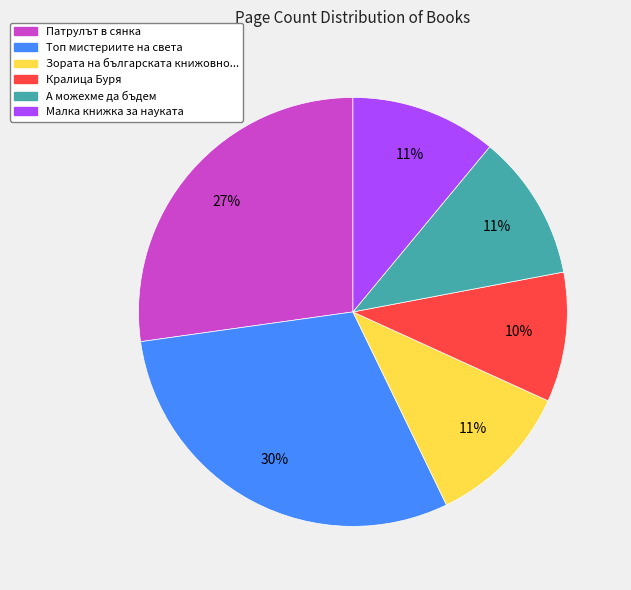

Is there any slice that represents more than half of the pie?

No